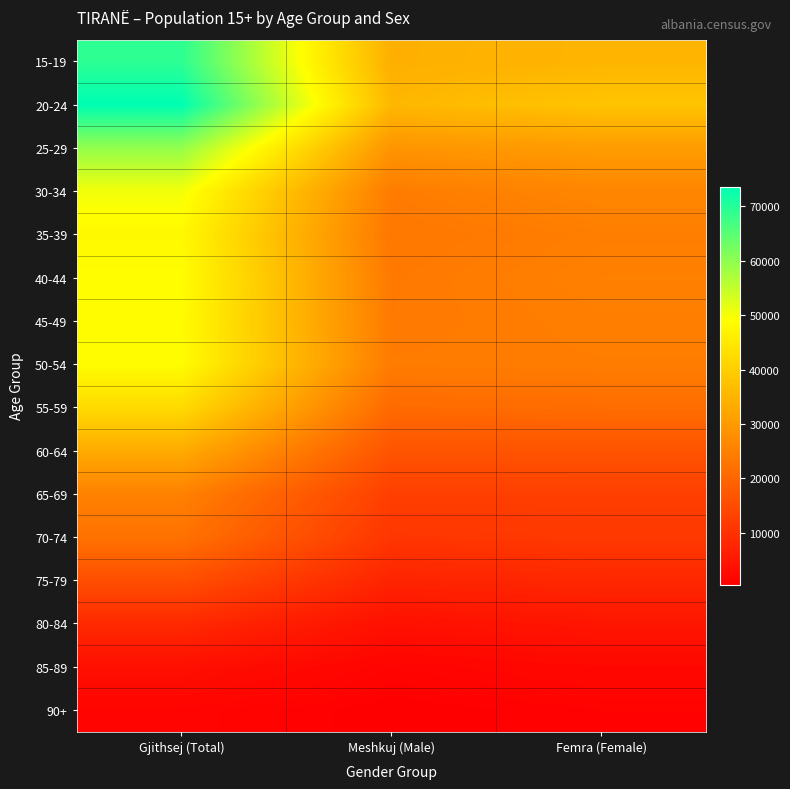

Which series has the largest range (max minus min)?

20-24